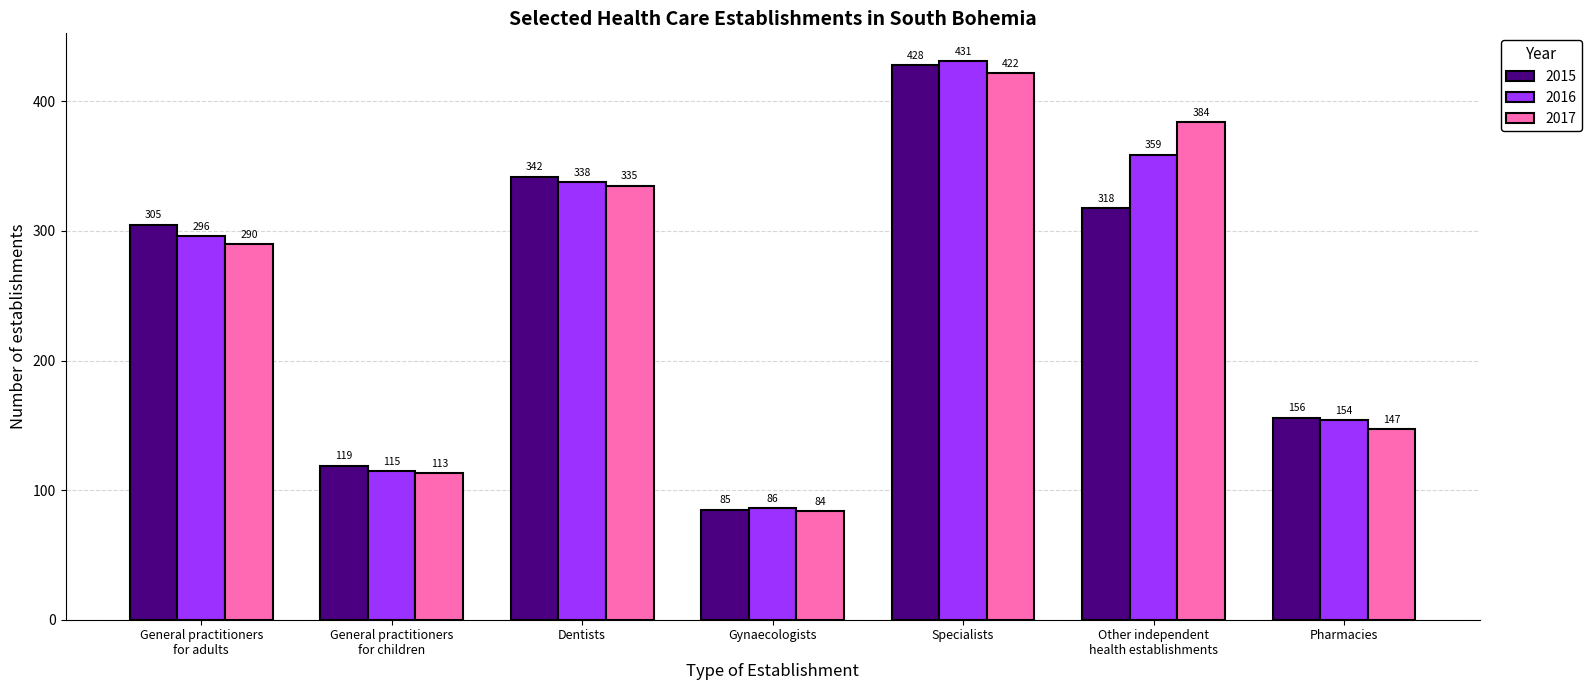

Does the chart contain any negative values?

No